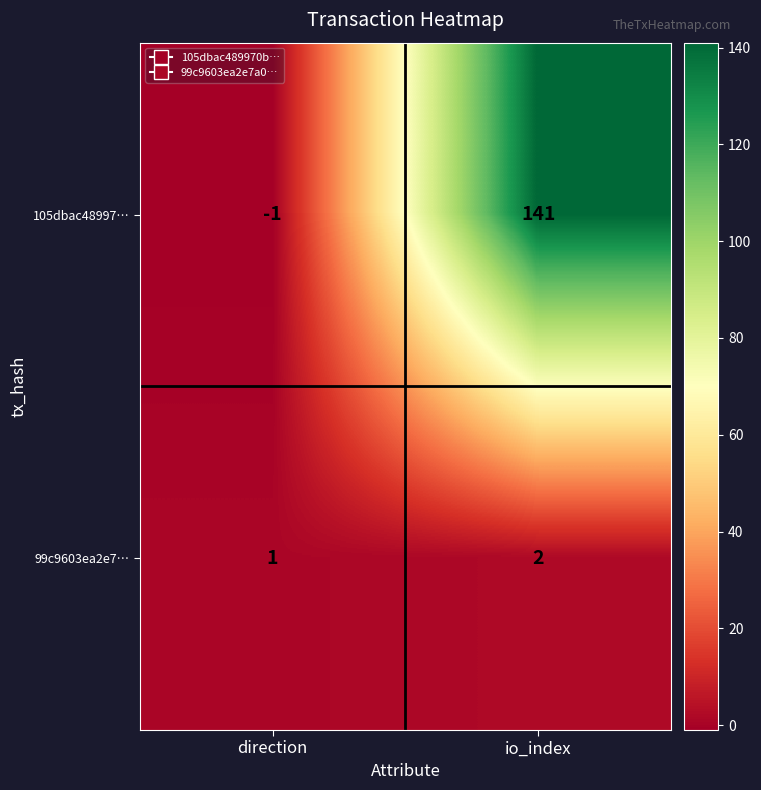

Rank the series at io_index from lowest to highest value.

99c9603ea2e7…, 105dbac48997…